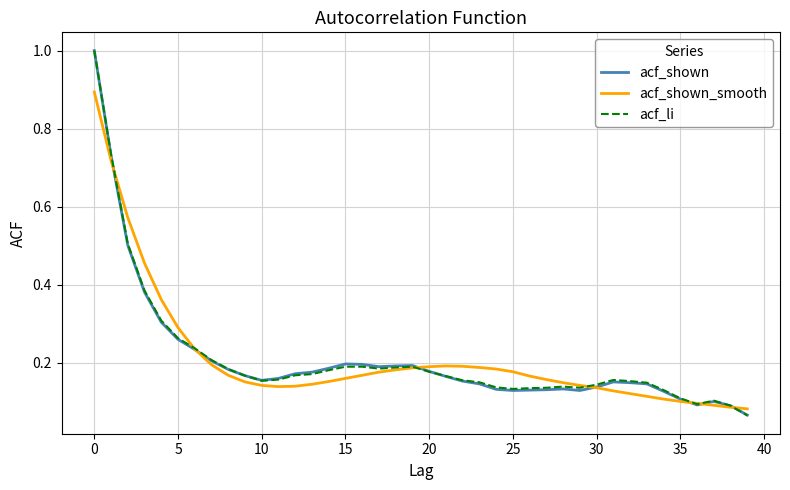

What is the maximum value for acf_shown?

1.0